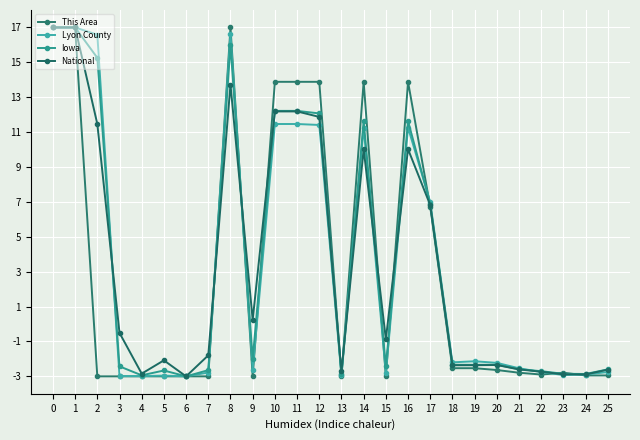

Read the Lyon County value at 20.

-2.2